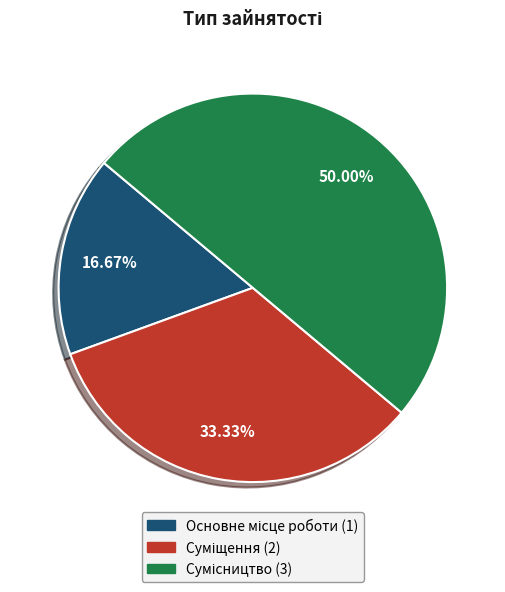

To the nearest percent, what is the combined percentage of Суміщення and Сумісництво?

83%